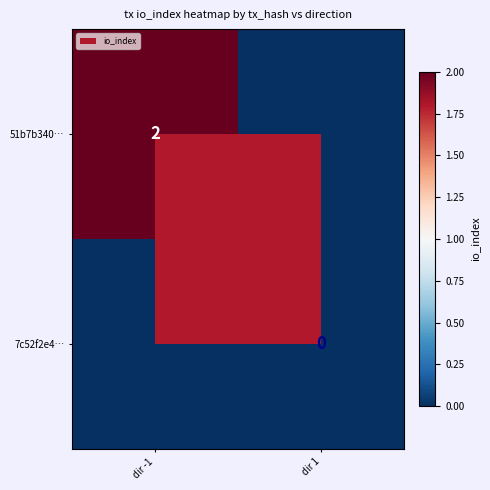

Is it true that 51b7b340… equals 3 at dir -1?

False